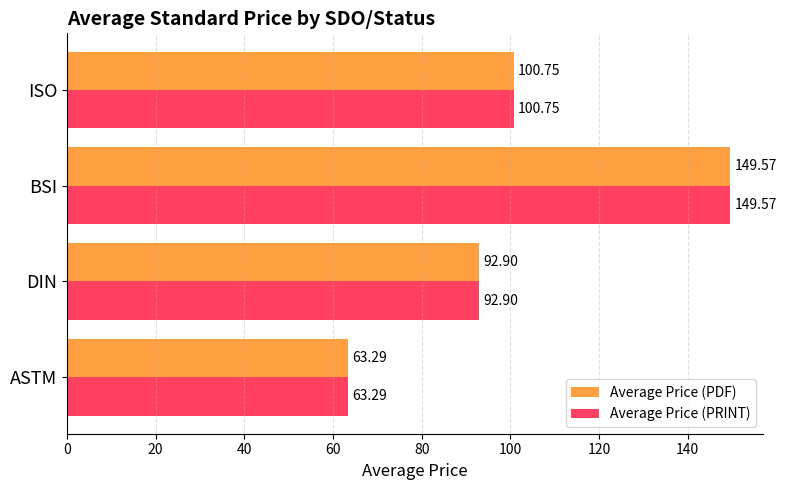

What is the sum of all Average Price (PDF) values?

406.5